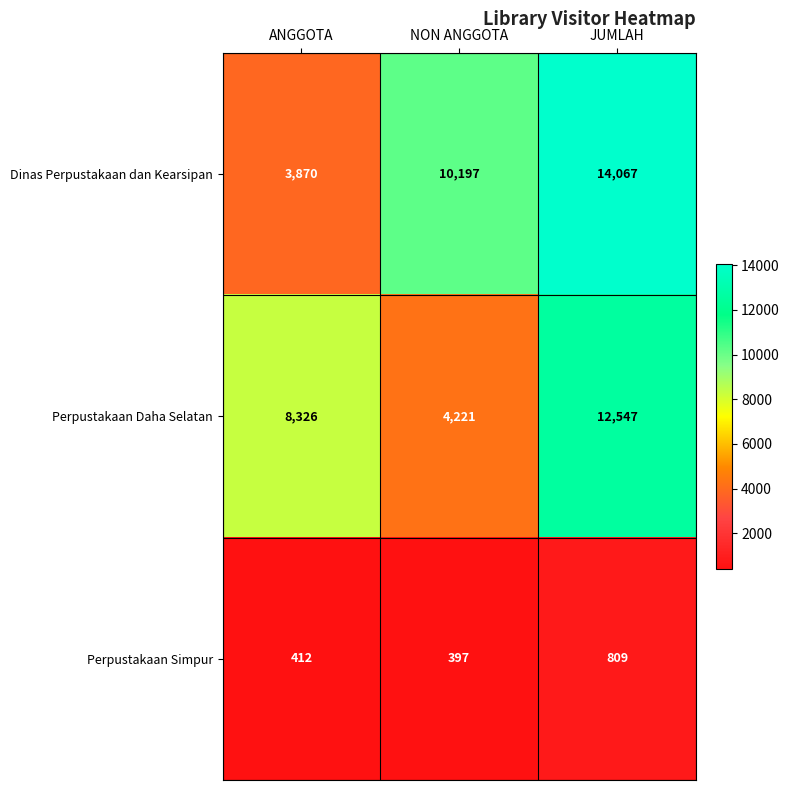

The value of Perpustakaan Simpur at ANGGOTA is 412. True or false?

True